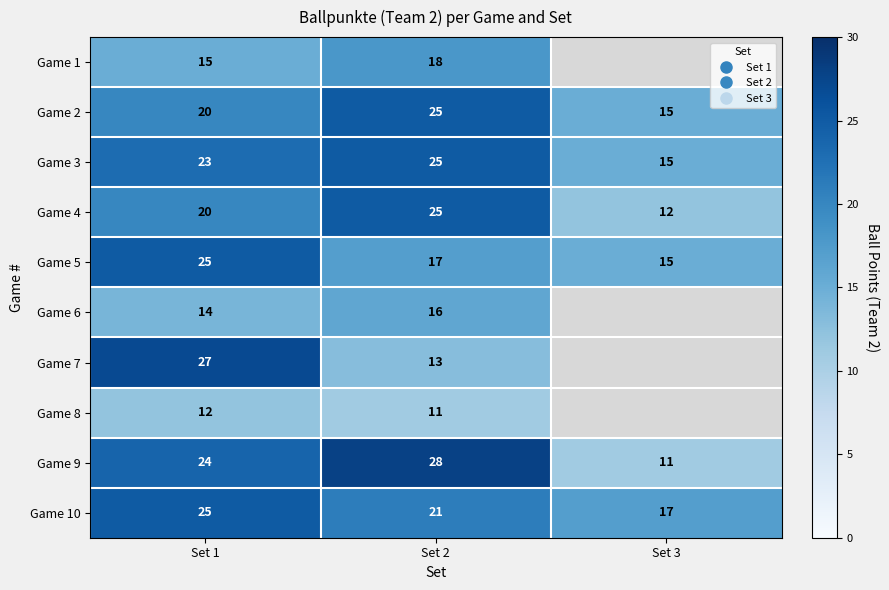

List the series in order of their peak value, highest first.

Game 9, Game 7, Game 2, Game 3, Game 4, Game 5, Game 10, Game 1, Game 6, Game 8